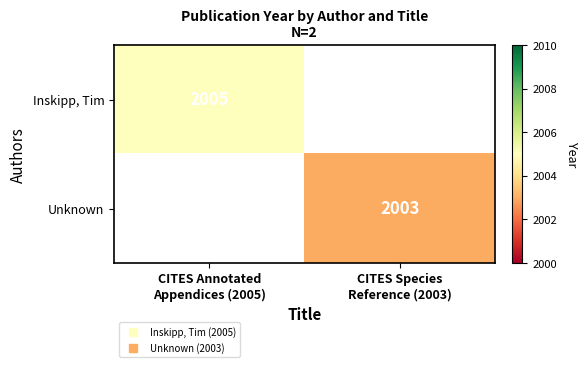

The value of Unknown at CITES Species Reference (2003) is 2900.2. True or false?

False